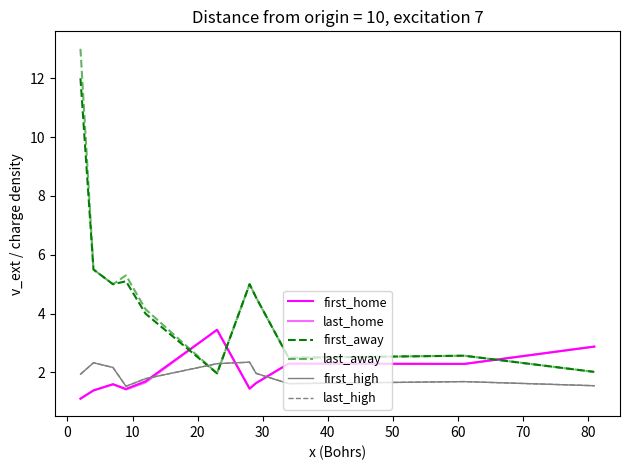

Does the chart display data point markers on the line(s)?

No